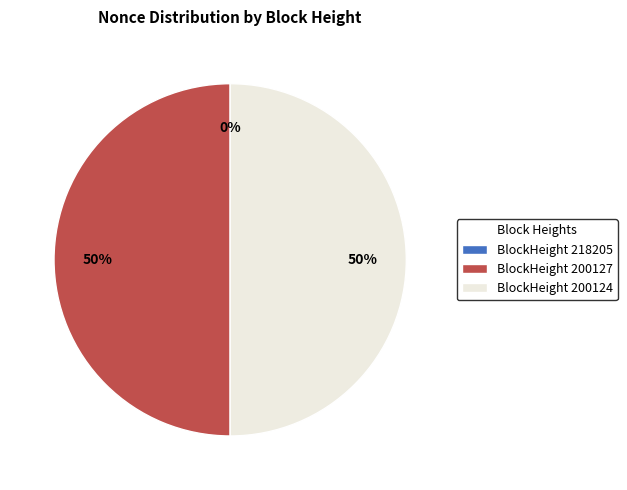

How many segments does this pie chart have?

3